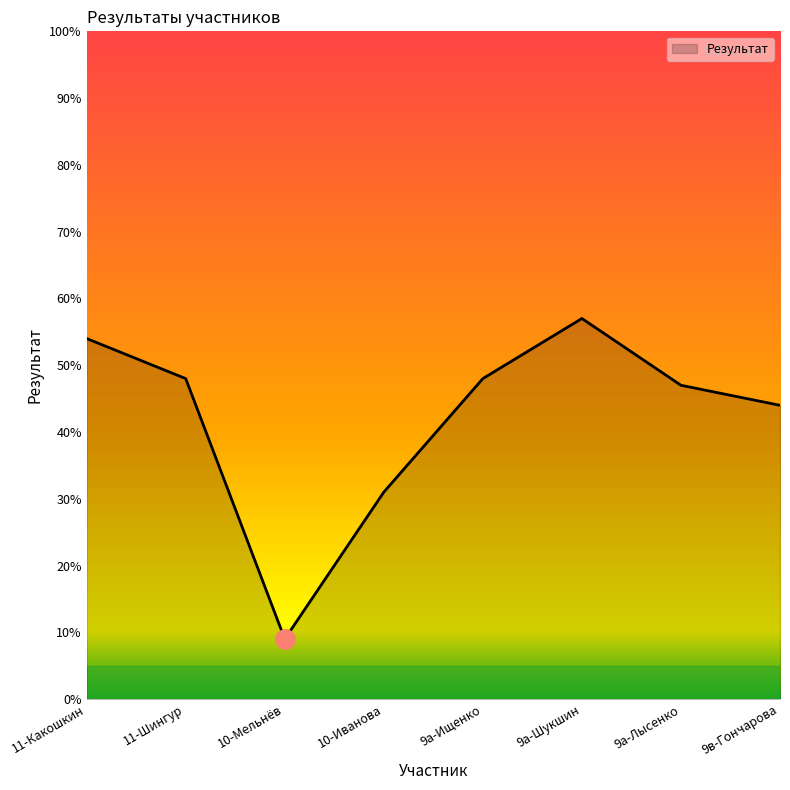

What is the average value?

42